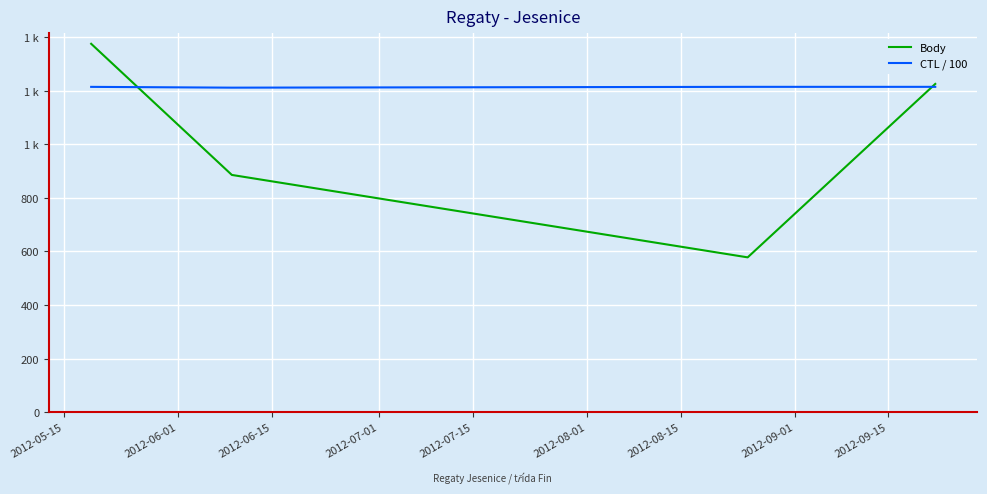

What are all the series names shown in the legend?

Body, CTL / 100